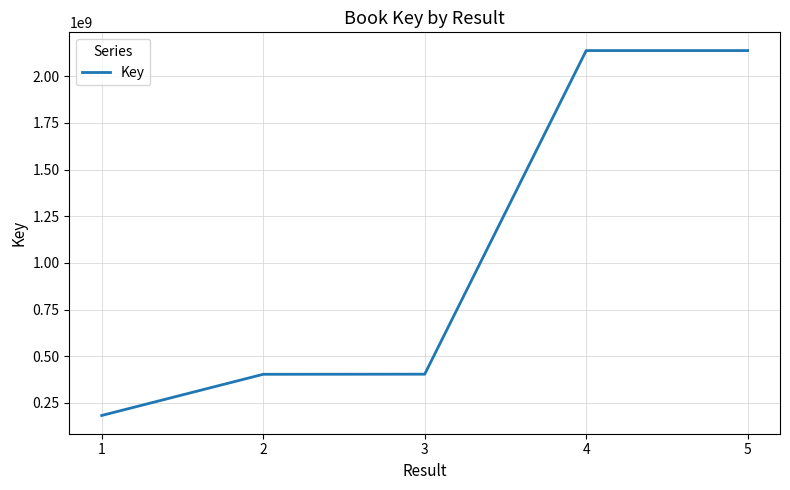

What is the ratio of the value at 5 to the value at 3?

5.3